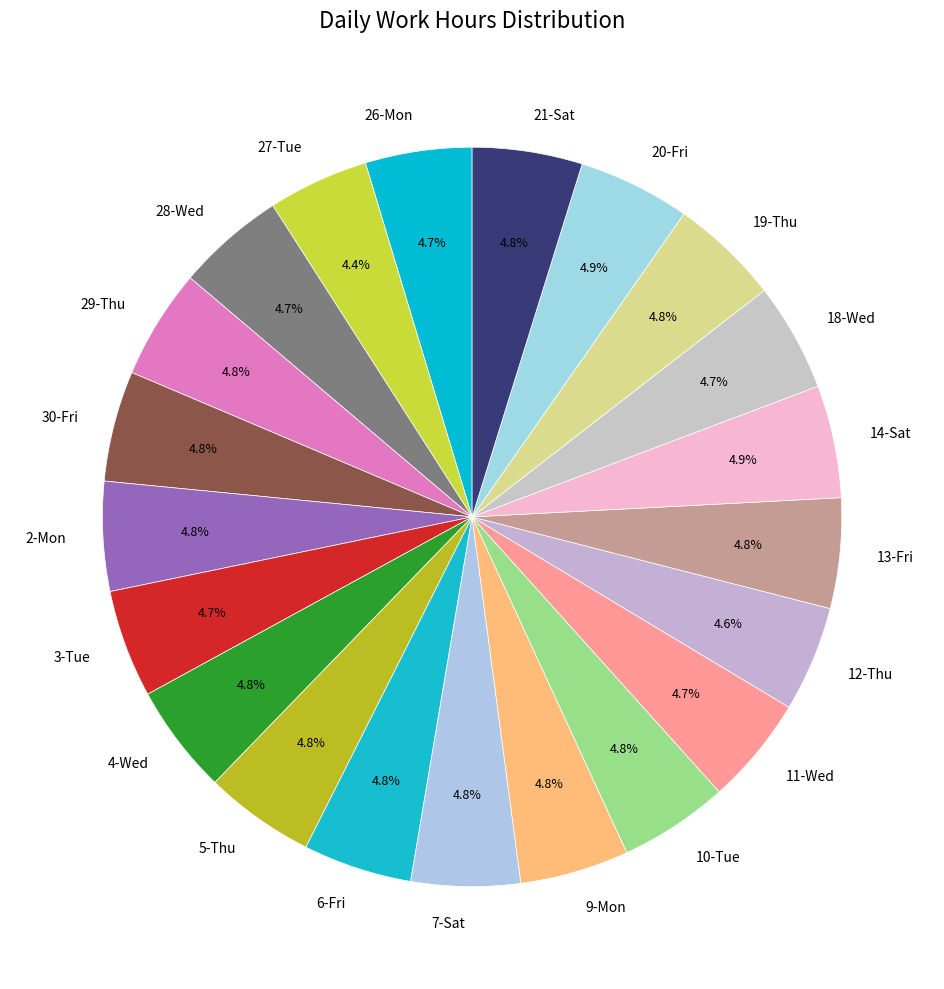

True or false: 28-Wed accounts for 19% of the total.

False